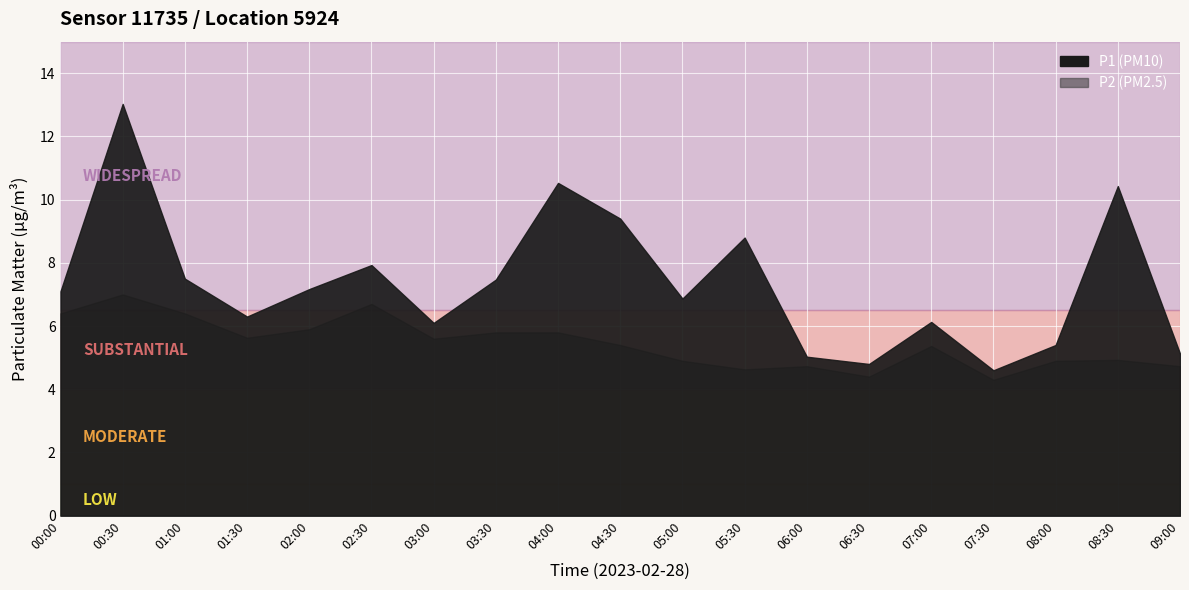

What is the difference between the maximum and minimum values in the P2 series?

2.7